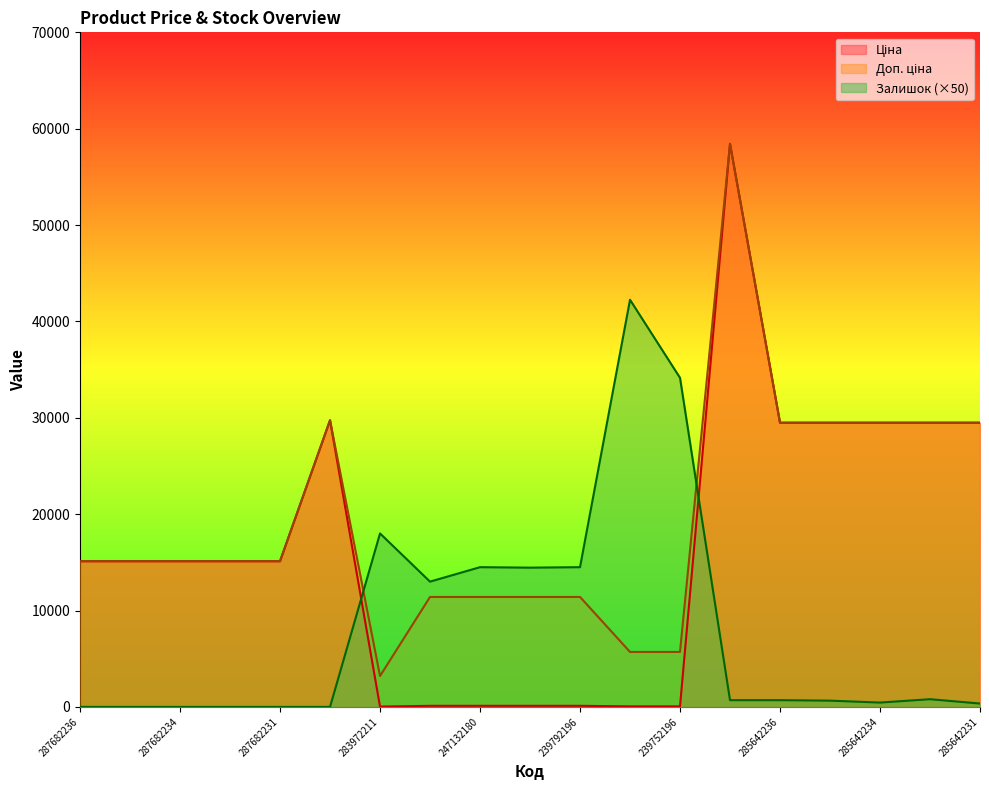

True or false: Залишок has a value of 0.0 at 287682234.

True